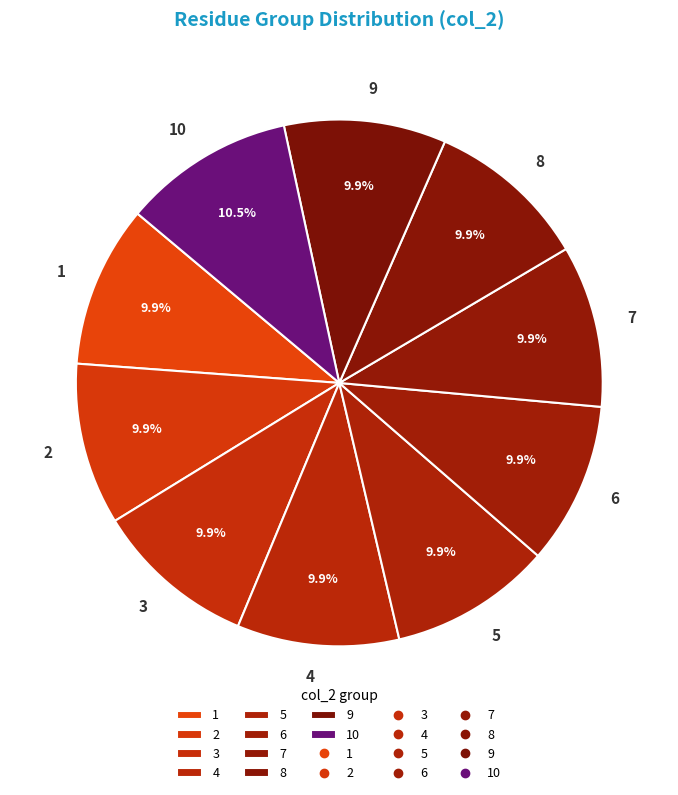

To the nearest percent, what is the average slice percentage?

10%